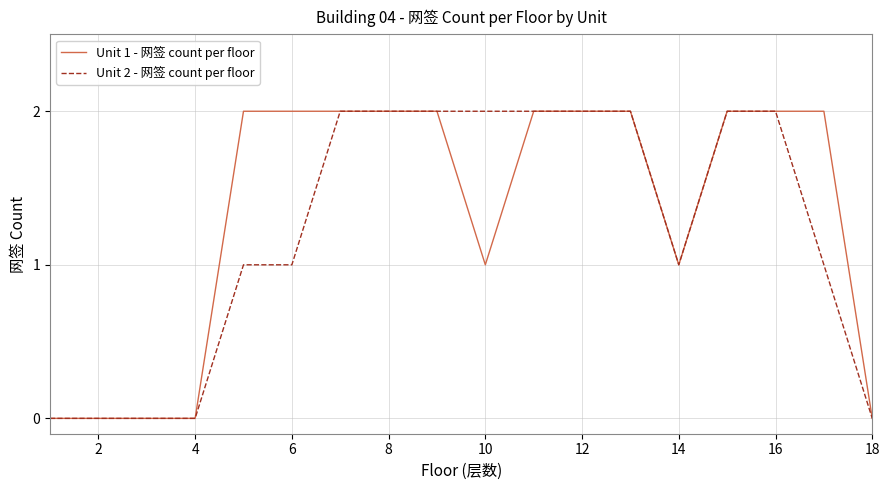

Which series has the largest total across all categories?

Unit 1 - 网签 count per floor